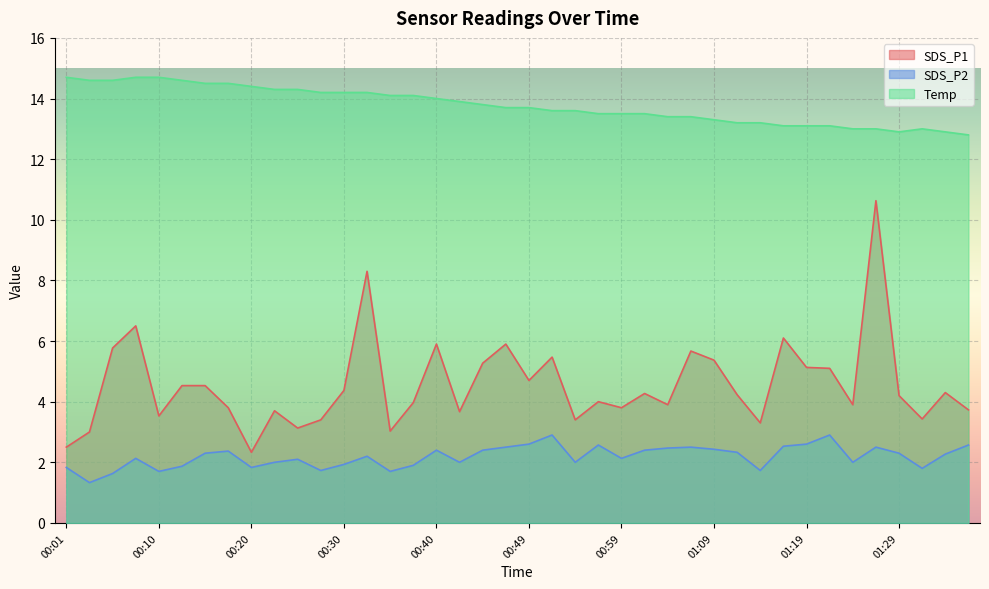

What value does the SDS_P2 series have at 00:57?

2.6